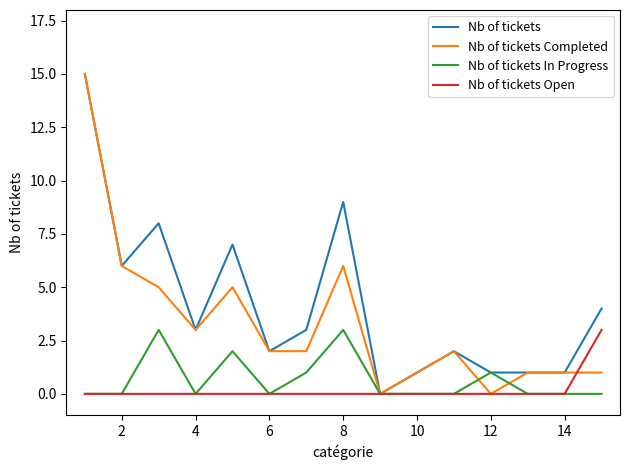

Which series has the largest total across all categories?

Nb of tickets